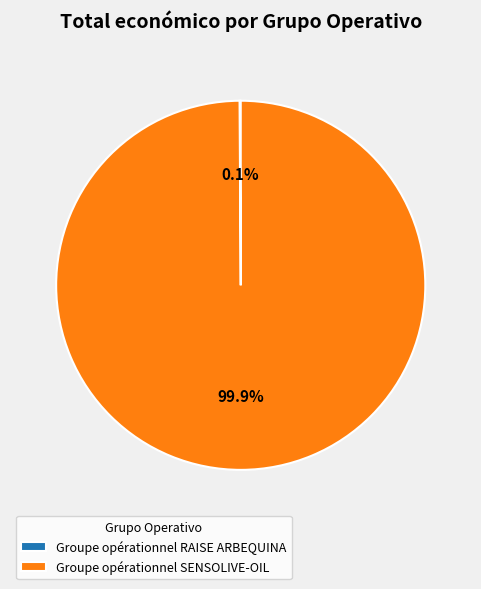

What is the majority slice?

Groupe opérationnel SENSOLIVE-OIL